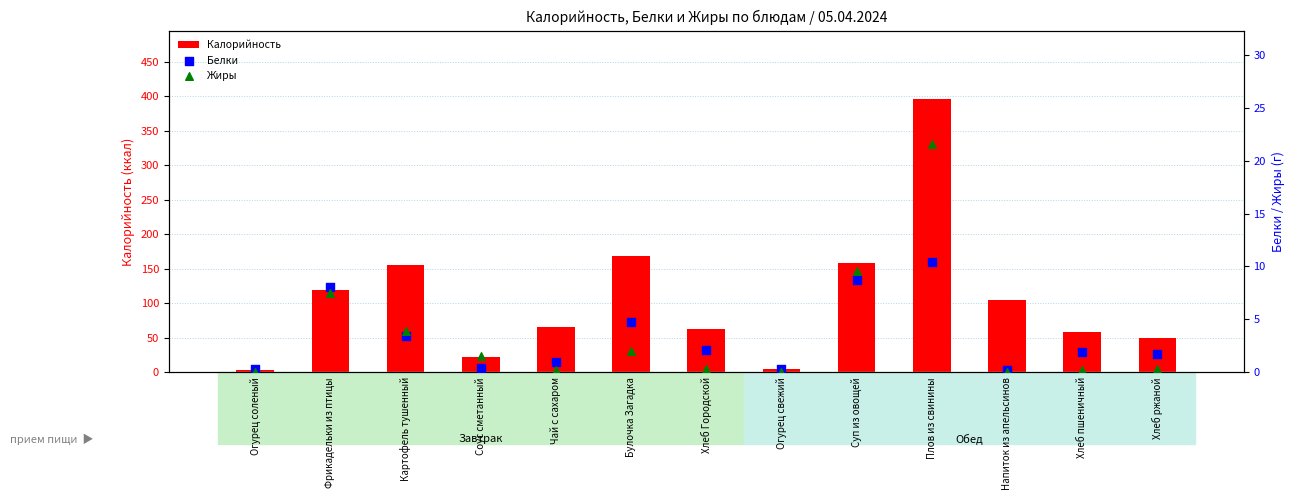

At which category is the sum across all series the highest?

Плов из свинины